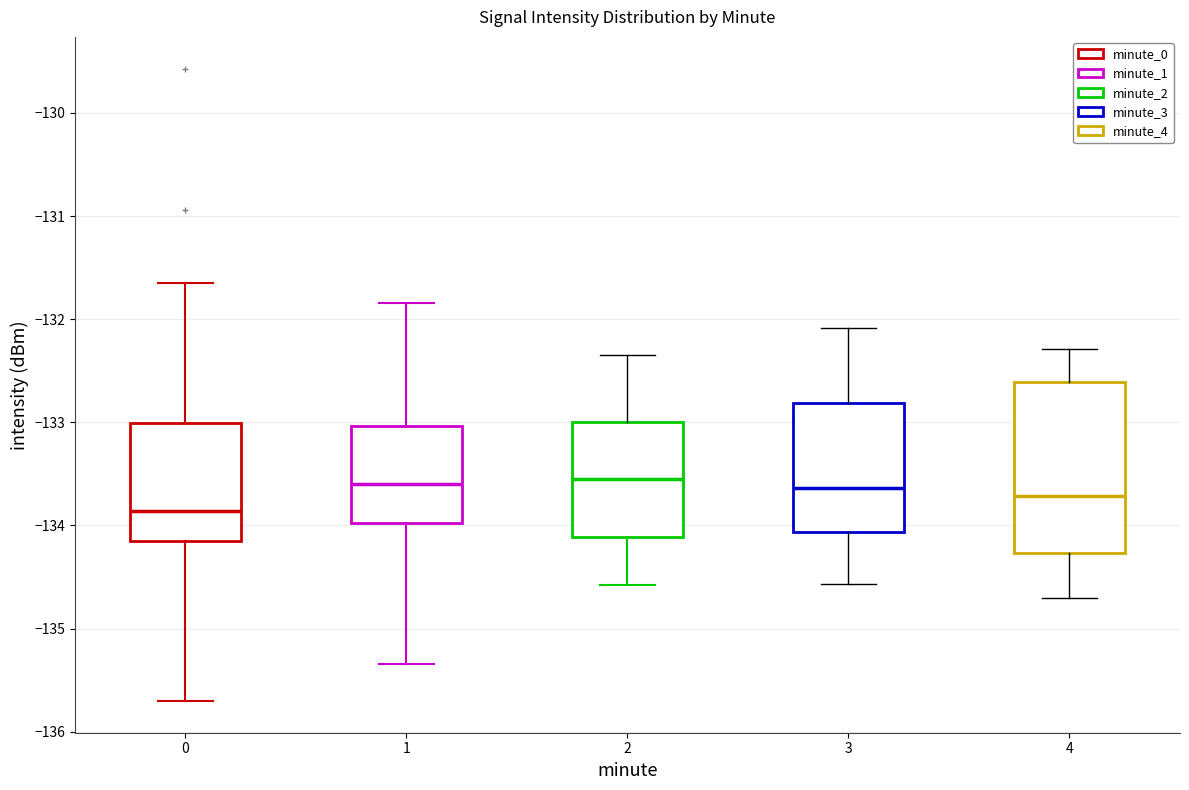

Reading left to right, transcribe this box plot: for each box, give where its median line is, the range the box spans, and where its two whiskers end, as read against the y-axis. The values are not printed on the chart, so give them approximately, as read against the axis.

0: median -133.9, box -134.1 to -133.0, whiskers -135.7 to -131.6
1: median -133.6, box -134.0 to -133.0, whiskers -135.3 to -131.8
2: median -133.6, box -134.1 to -133.0, whiskers -134.6 to -132.3
3: median -133.6, box -134.1 to -132.8, whiskers -134.6 to -132.1
4: median -133.7, box -134.3 to -132.6, whiskers -134.7 to -132.3